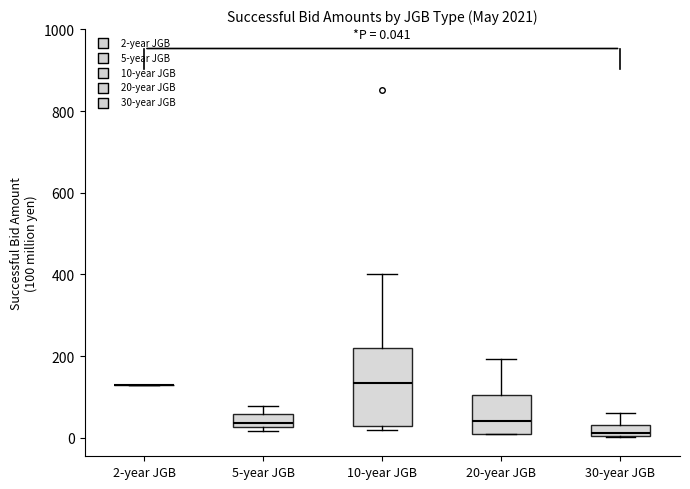

Comparing the boxes themselves (not the whiskers), which one is the tallest?

10-year JGB